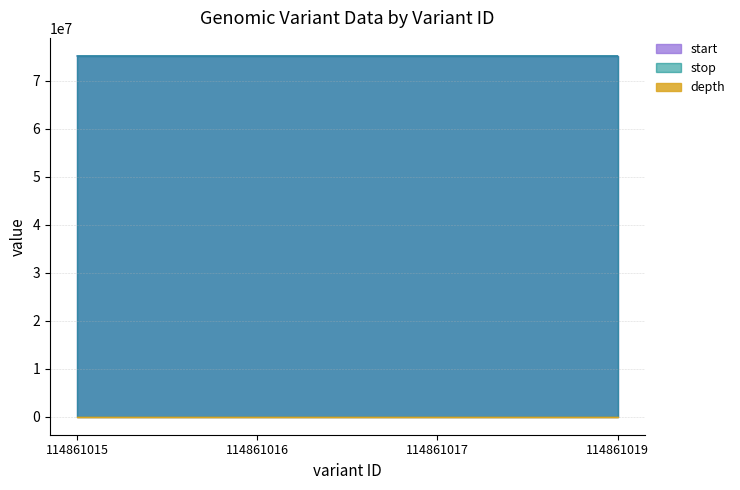

At which label is stop closest to 75227208?

114861017